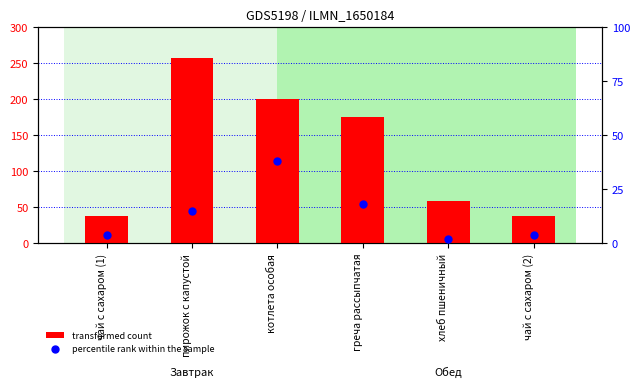

At how many categories does at least one series exceed 39?

4